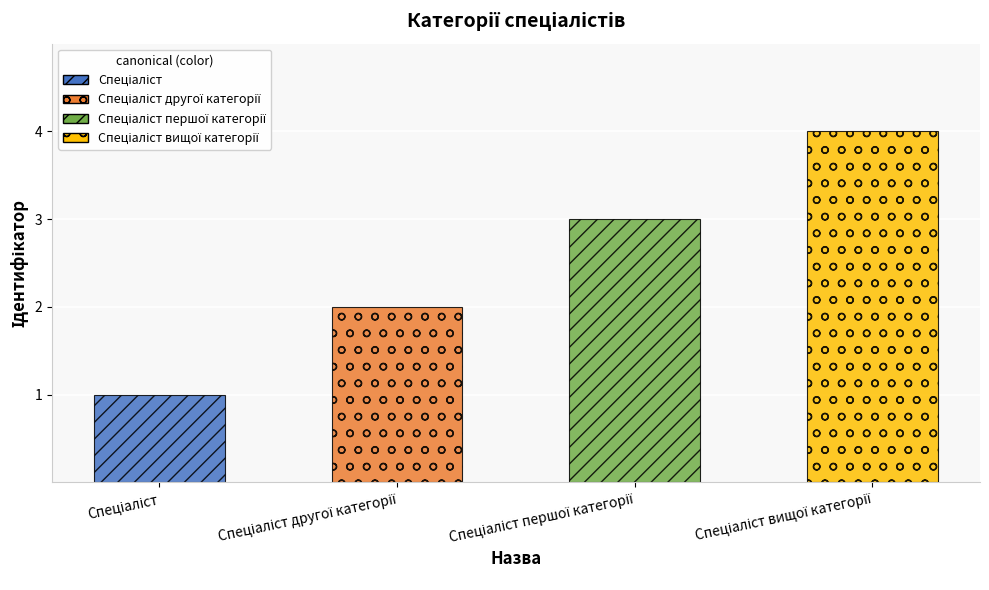

What is the greatest value displayed?

4